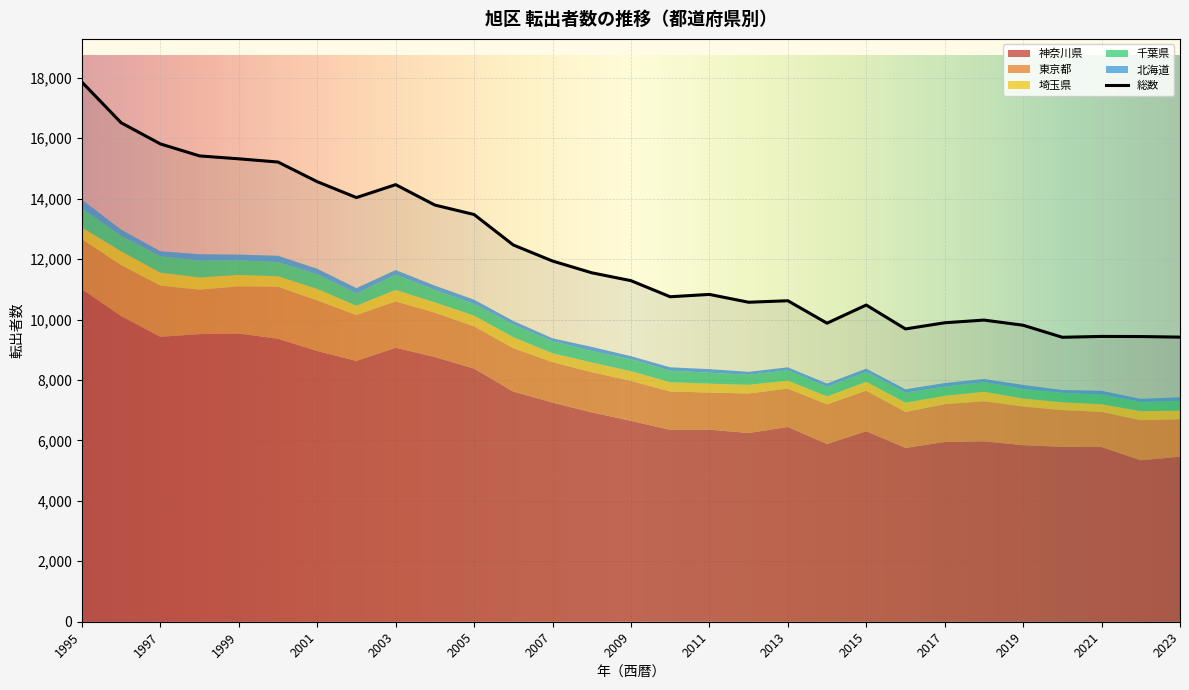

How many values in the 総数 series are below 11286?

14